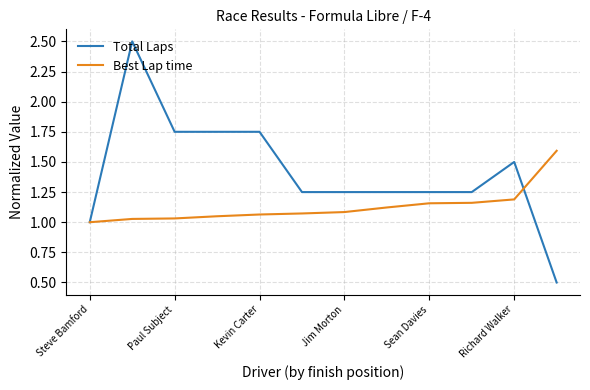

What is the greatest value displayed?

2.5